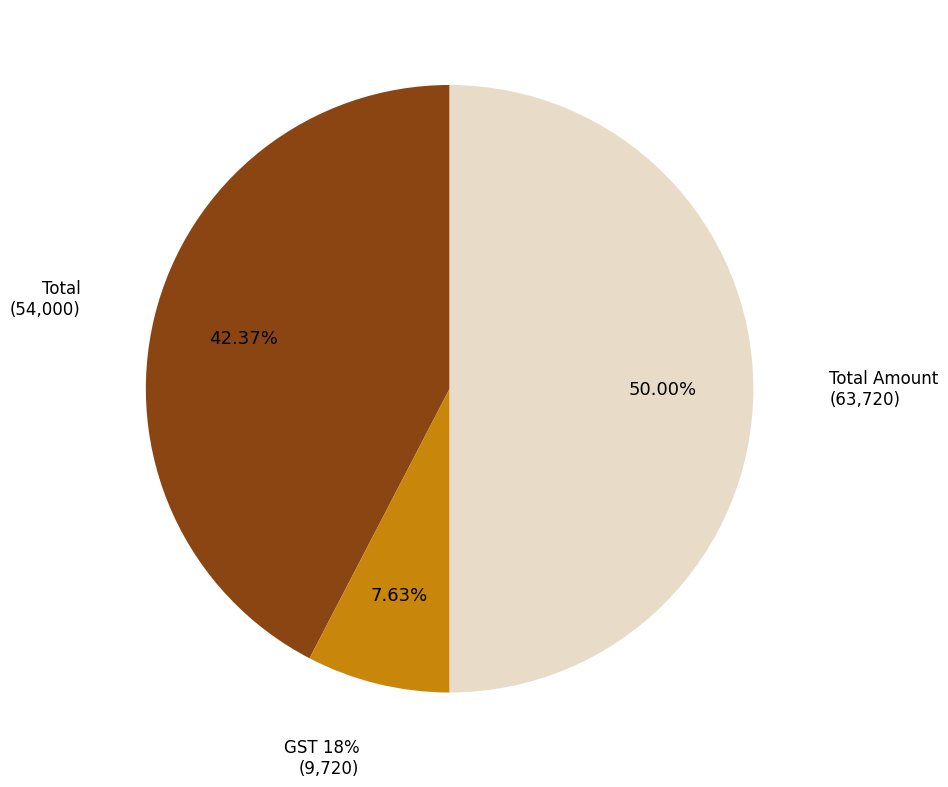

Is there any slice that represents more than half of the pie?

No